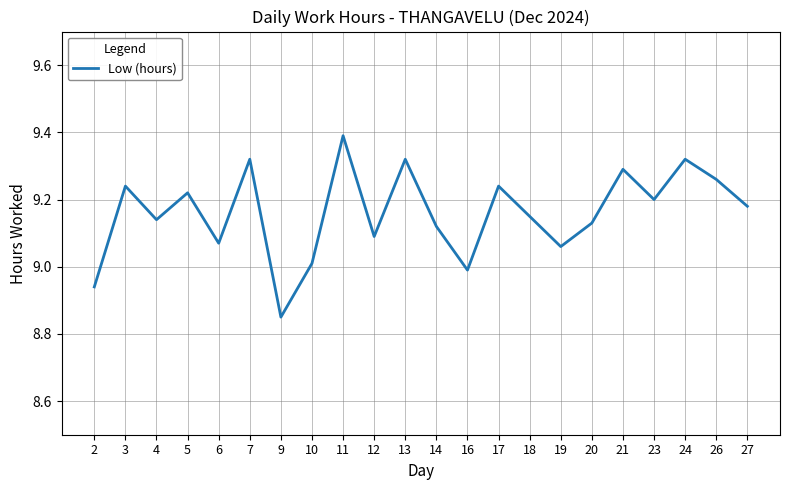

What is the difference between the maximum and minimum values?

0.5